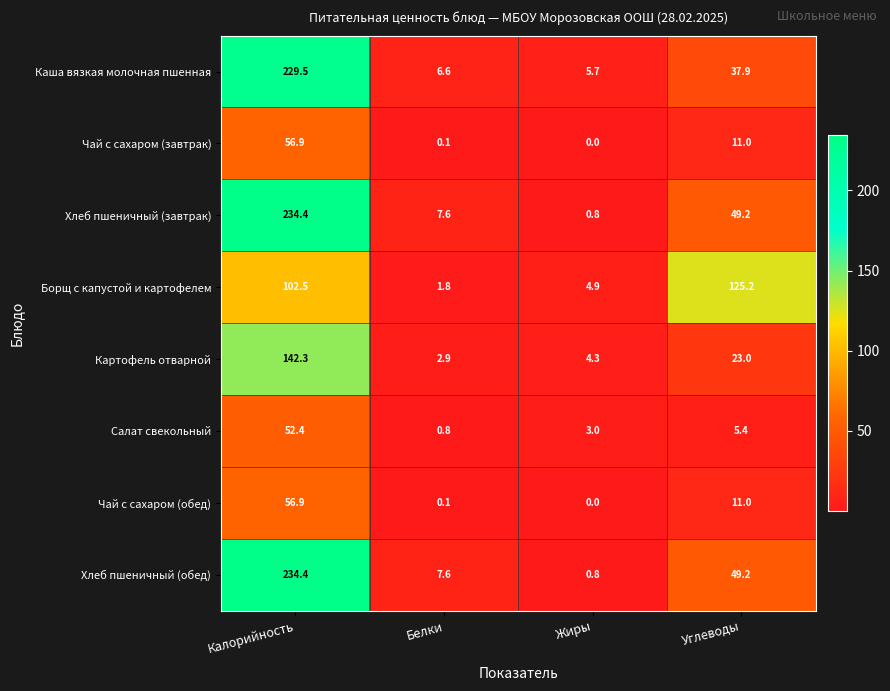

Is the value of Салат свекольный at Белки greater than the value of Хлеб пшеничный (завтрак) at Углеводы?

No